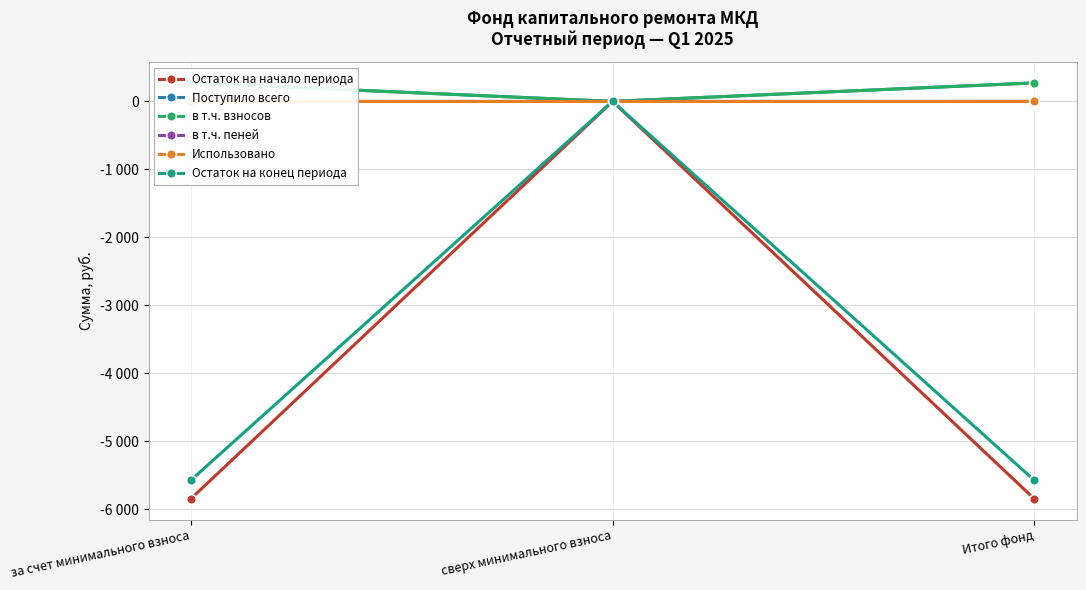

At how many categories does at least one series exceed -4611?

3